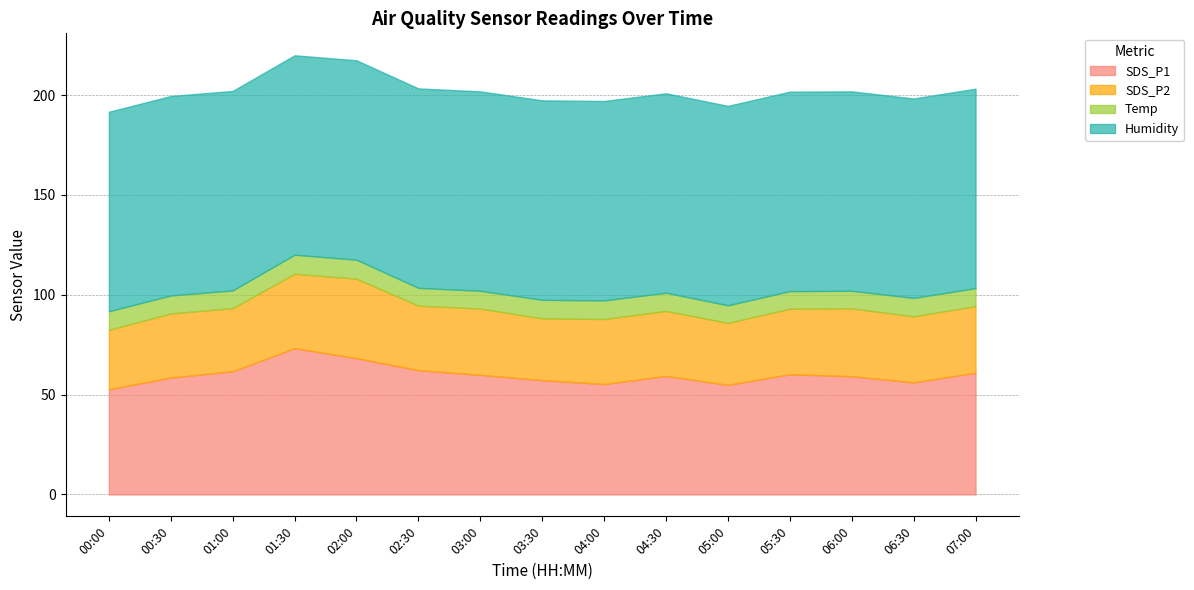

Which series changed the most between 04:30 and 07:00?

SDS_P1